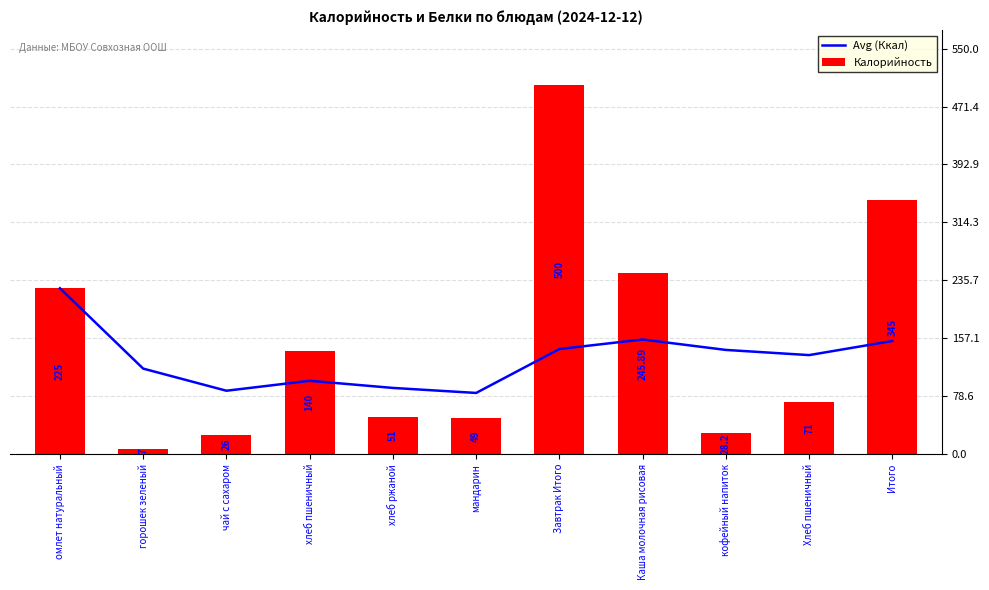

Reading left to right, extract all data points from this chart.

Avg (Ккал): омлет натуральный=225.0	горошек зеленый=116.0	чай с сахаром=86.0	хлеб пшеничный=99.5	хлеб ржаной=89.8	мандарин=83.0	Завтрак Итого=142.6	Каша молочная рисовая=155.5	кофейный напиток=141.3	Хлеб пшеничный=134.3	Итого=153.5
Калорийность: омлет натуральный=225.0	горошек зеленый=7.0	чай с сахаром=26.0	хлеб пшеничный=140.0	хлеб ржаной=51.0	мандарин=49.0	Завтрак Итого=500.0	Каша молочная рисовая=245.9	кофейный напиток=28.2	Хлеб пшеничный=71.0	Итого=345.0